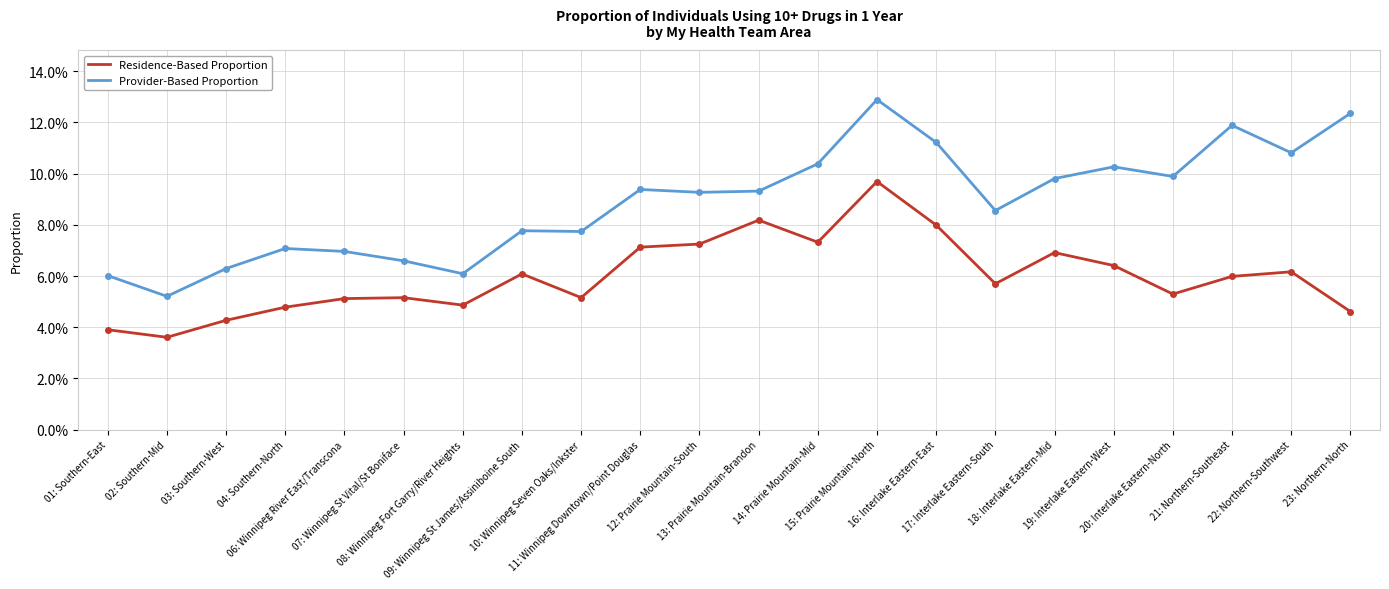

Reading left to right, extract all data points from this chart.

Residence-Based Proportion: 0.0	0.0	0.0	0.0	0.1	0.1	0.0	0.1	0.1	0.1	0.1	0.1	0.1	0.1	0.1	0.1	0.1	0.1	0.1	0.1	0.1	0.0
Provider-Based Proportion: 0.1	0.1	0.1	0.1	0.1	0.1	0.1	0.1	0.1	0.1	0.1	0.1	0.1	0.1	0.1	0.1	0.1	0.1	0.1	0.1	0.1	0.1